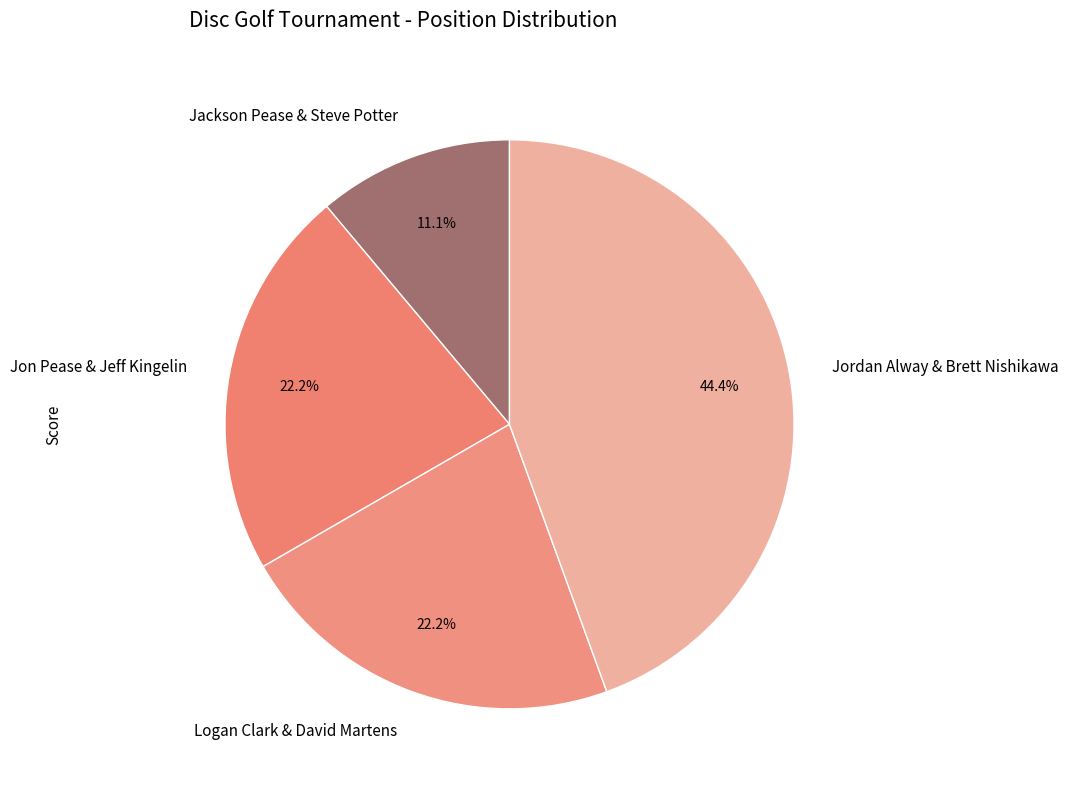

What is the total percentage of Jordan Alway & Brett Nishikawa and Logan Clark & David Martens?

66.7%